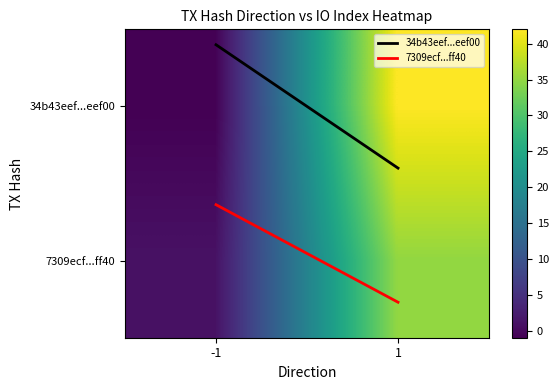

What is the maximum value shown in the chart?

42.0